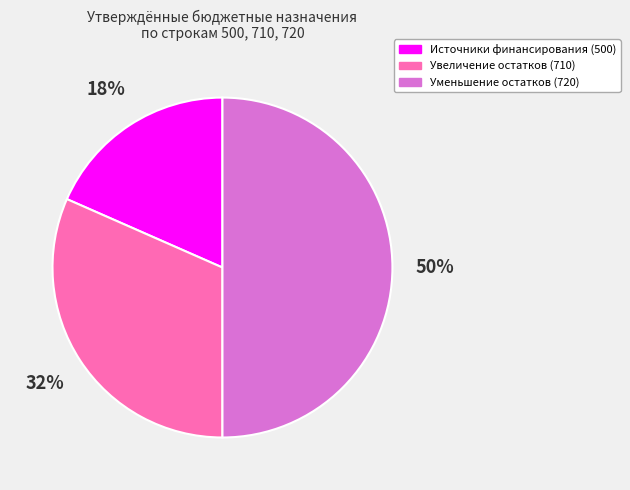

Count the number of slices in the pie.

3